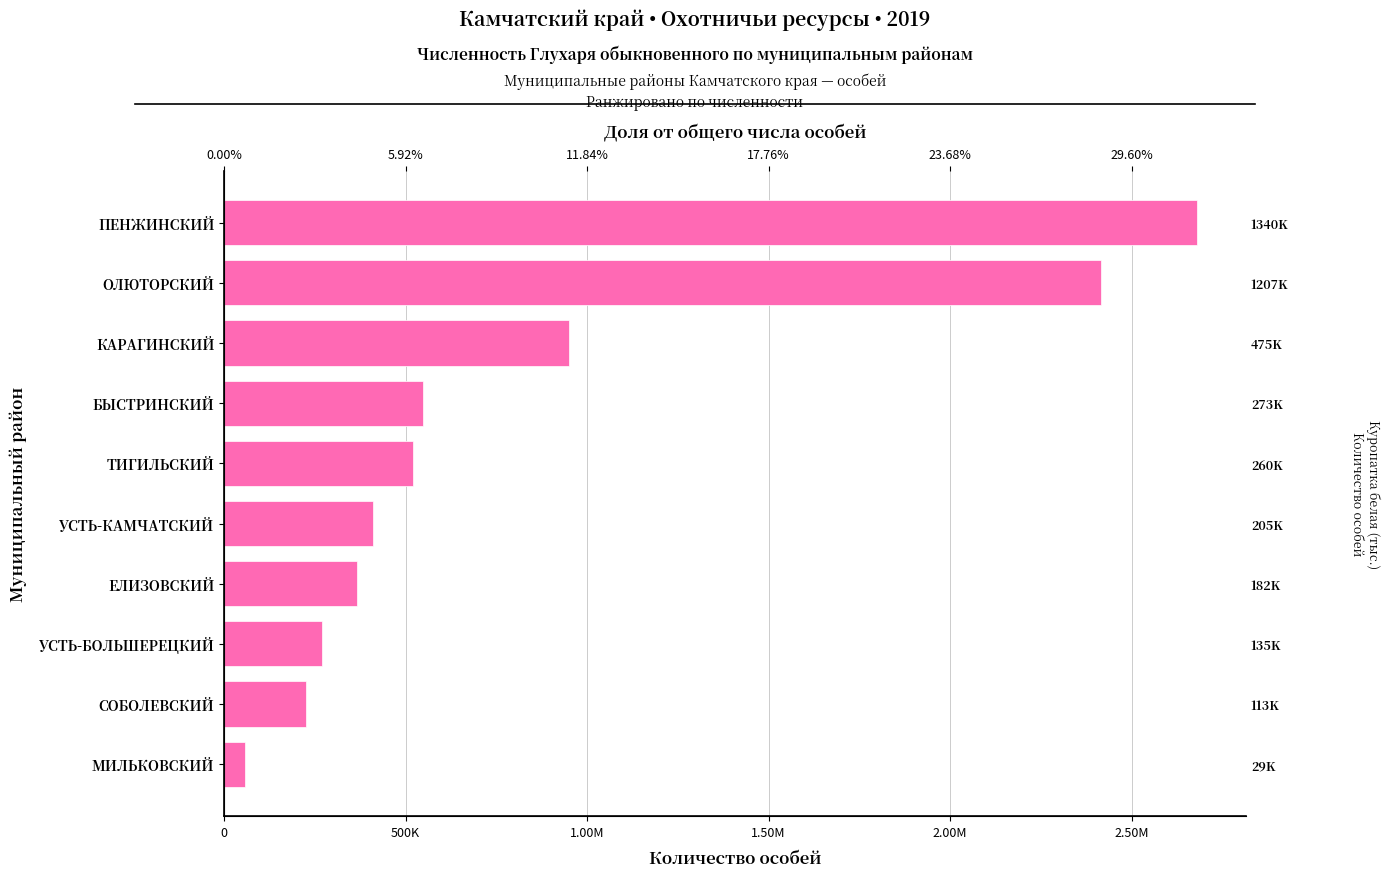

How many data points are above 520314?

4